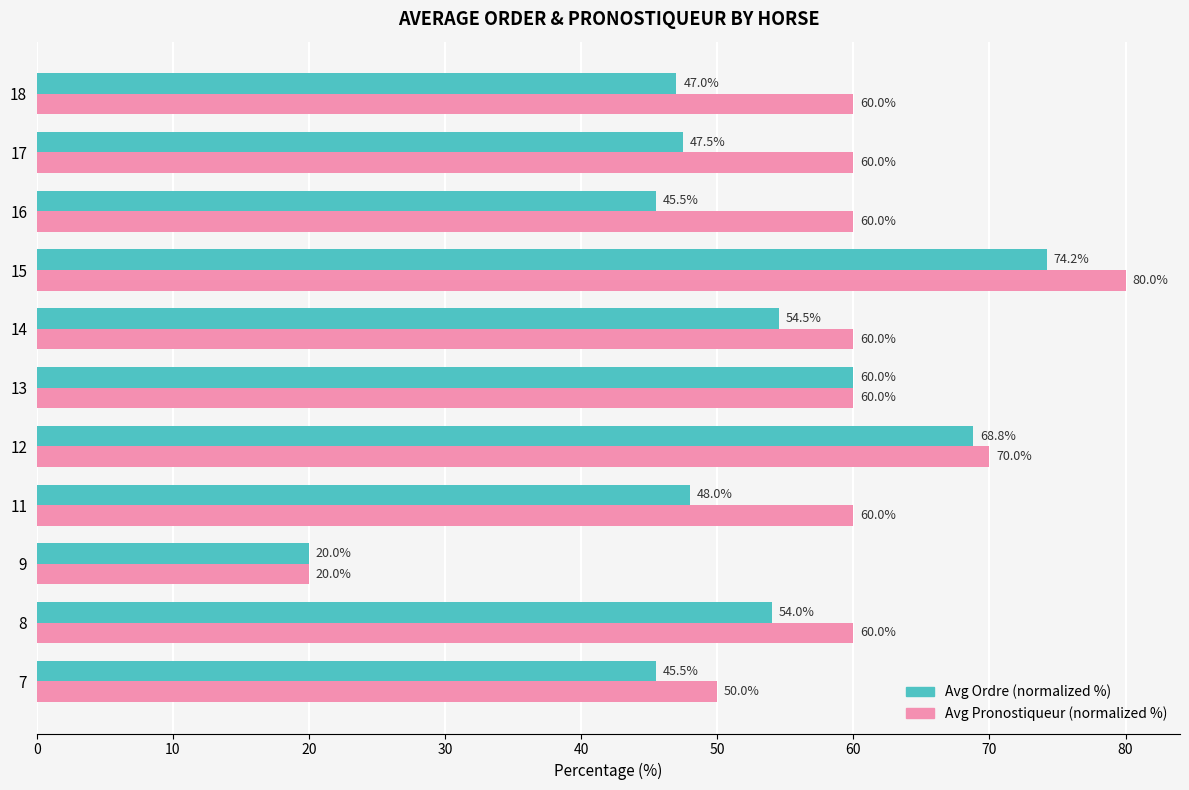

At 12, list the series in order from largest to smallest.

Avg Pronostiqueur (normalized %), Avg Ordre (normalized %)